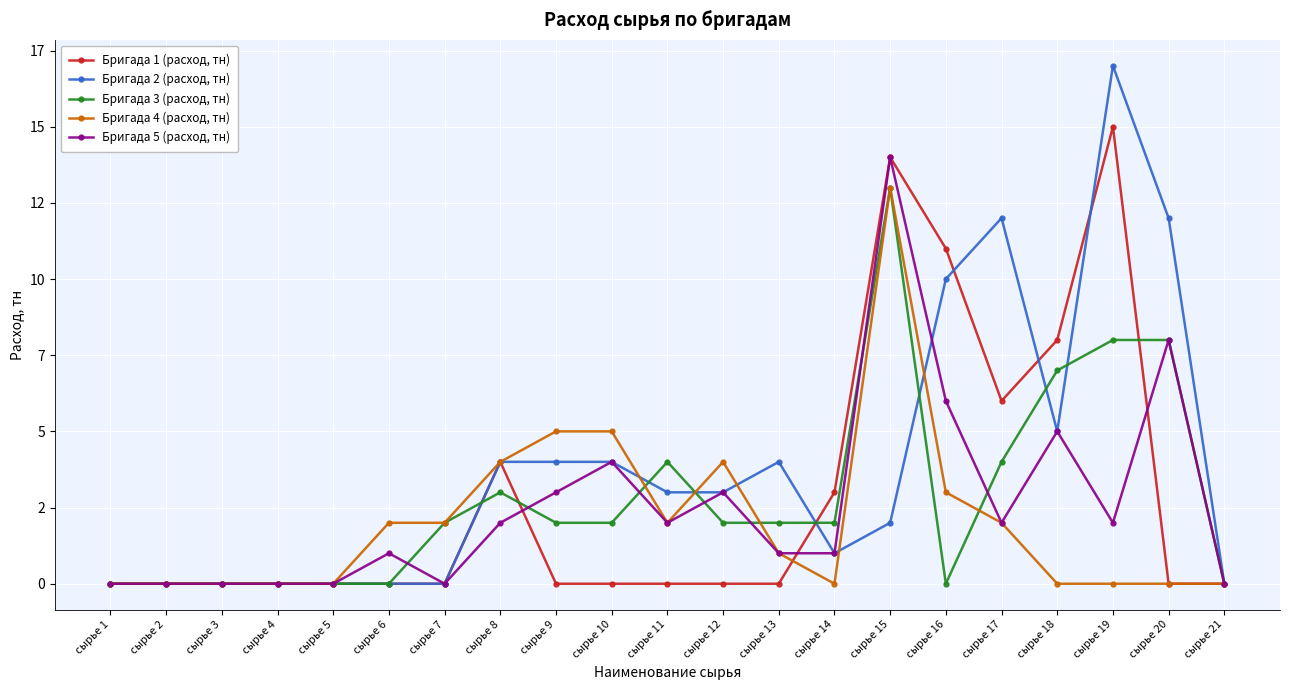

Does the chart have visible grid lines?

Yes